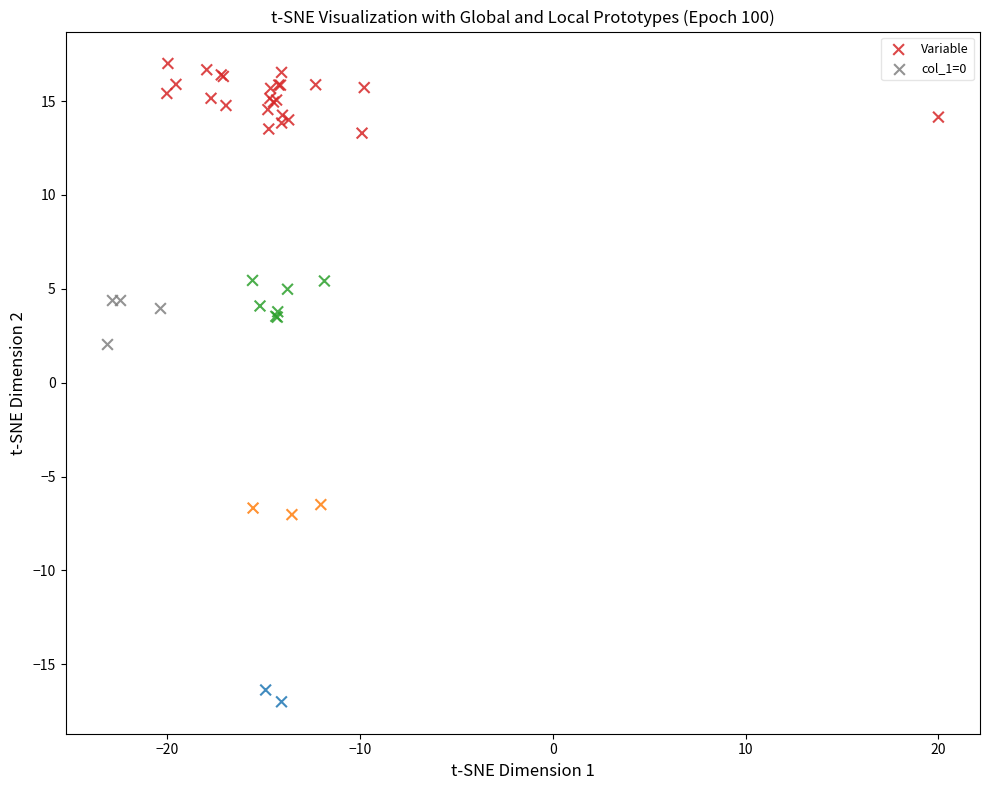

Which series reaches the maximum Y coordinate?

Variable